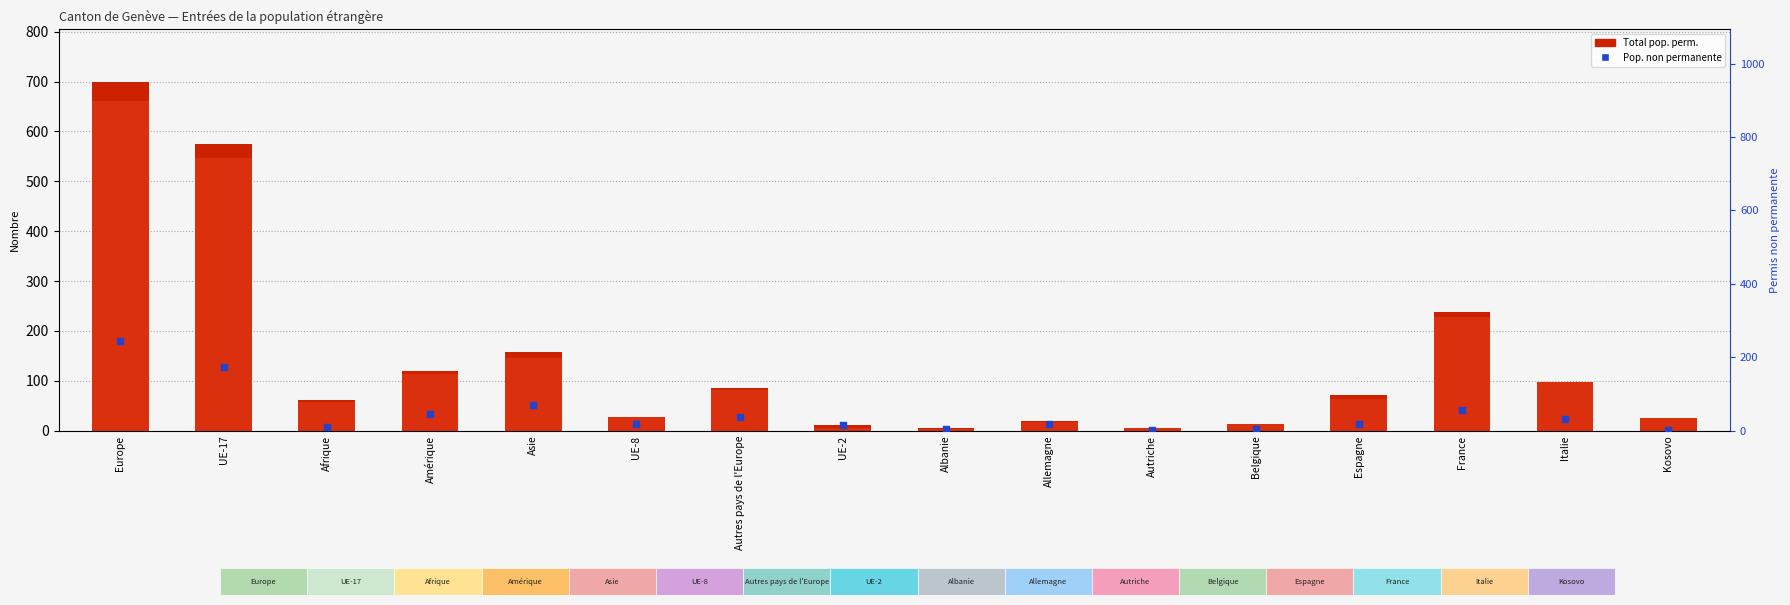

What is the total value across all series at Albanie?

13